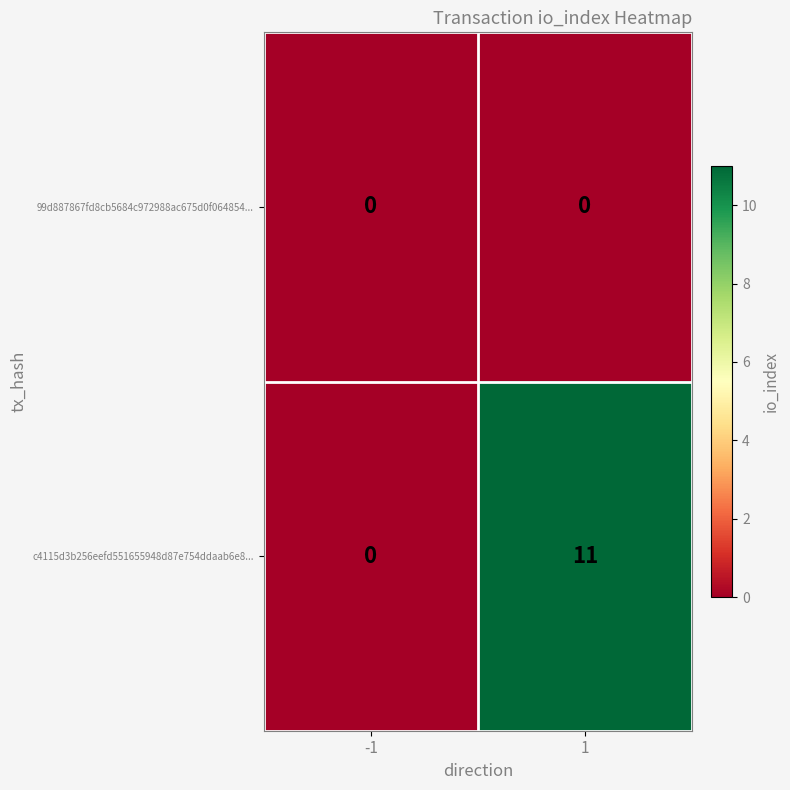

How many positive values does the c4115d3b256eefd551655948d87e754ddaab6e8... series have?

1